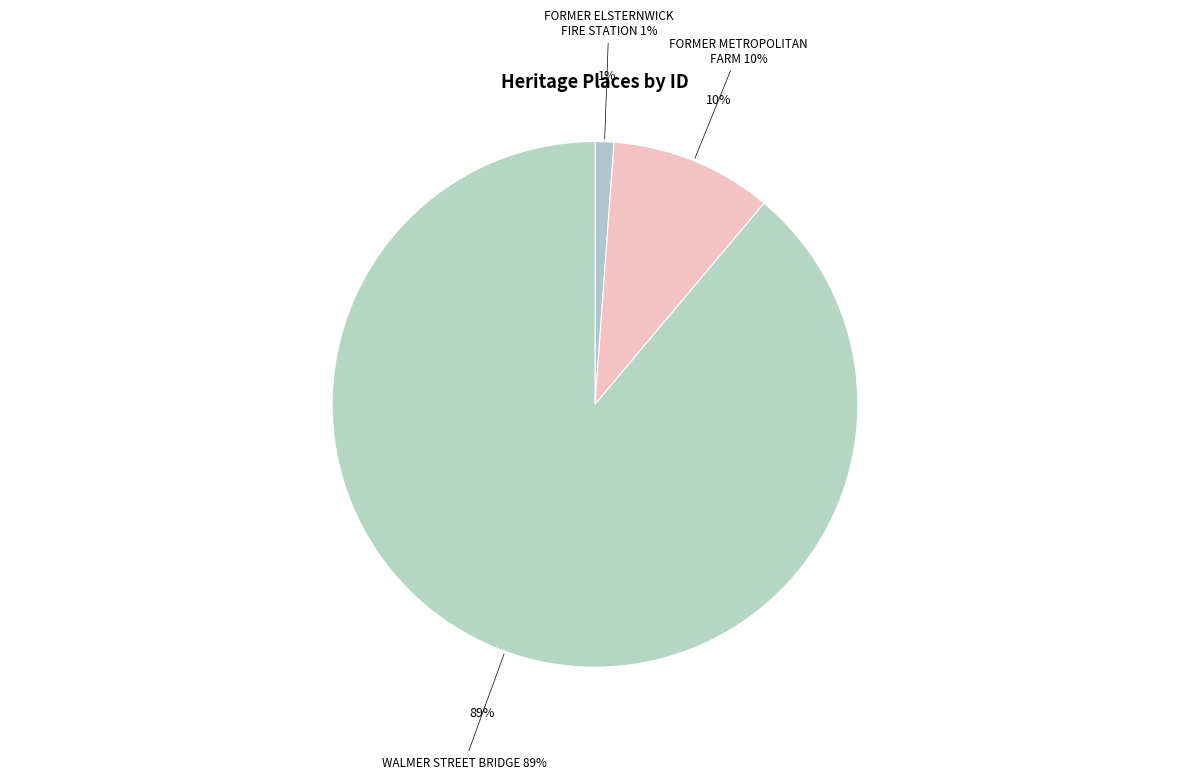

To the nearest percent, what is the average slice percentage?

33%